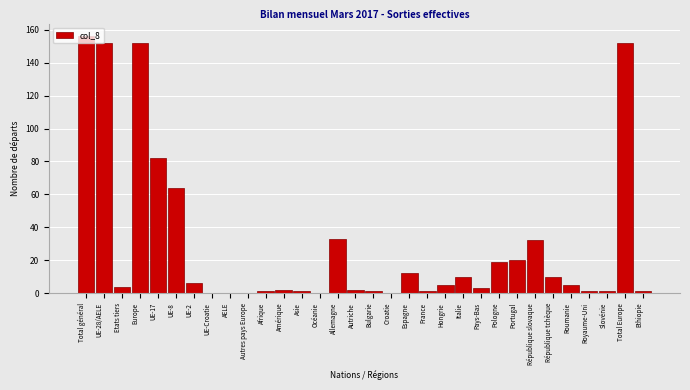

Between Total général and Bulgarie, which is larger?

Total général